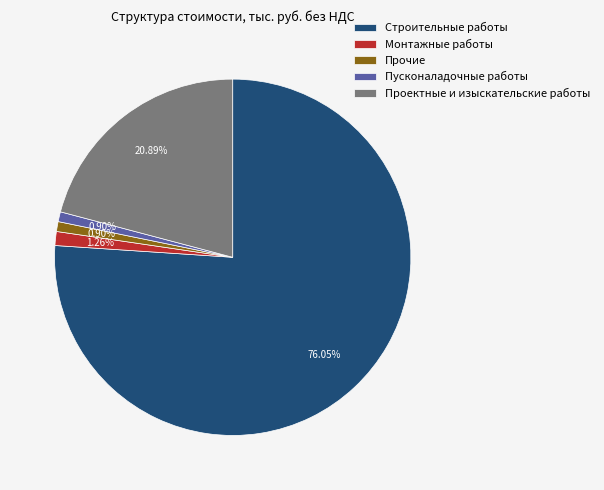

The Пусконаладочные работы slice represents 1% of the pie. True or false?

True